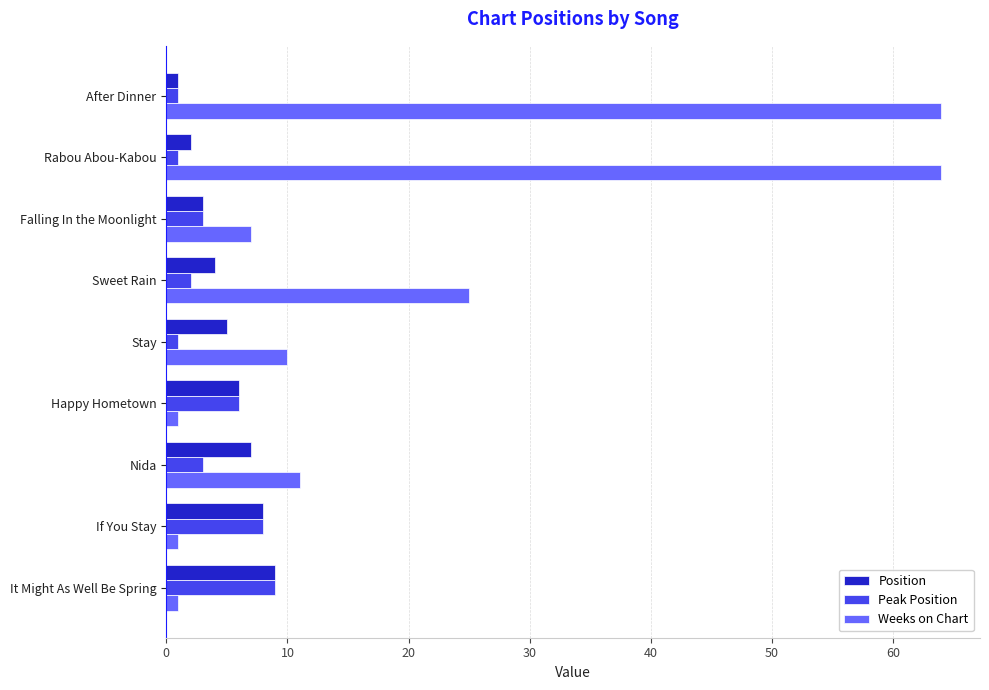

What is the difference between the maximum and second lowest values in the Position series?

7